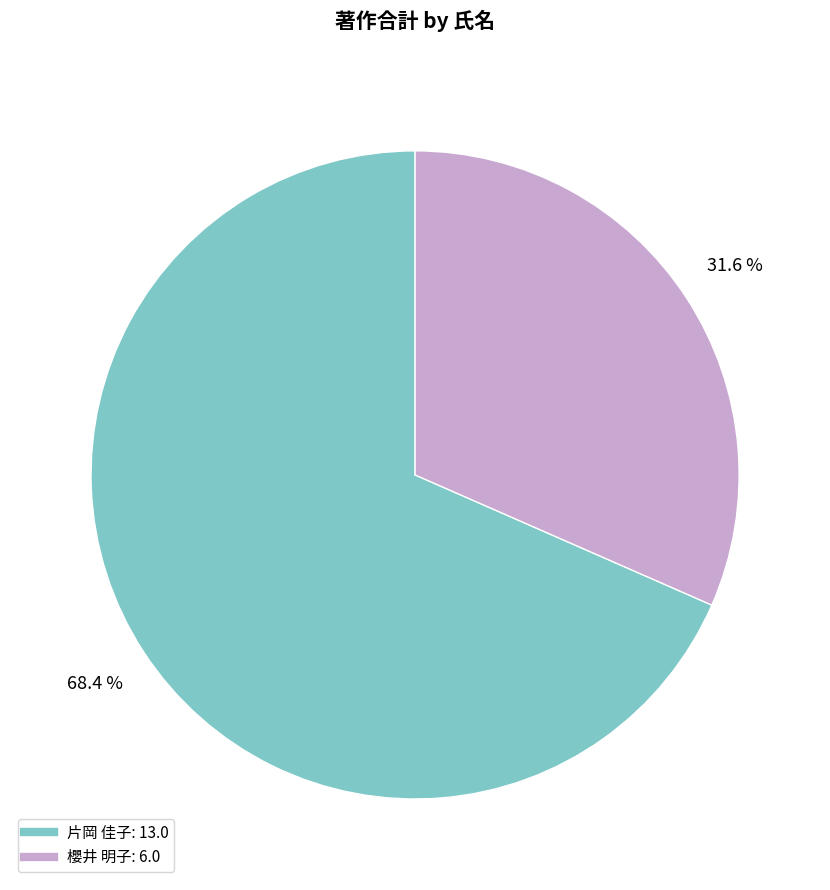

Rank the categories by value from lowest to highest.

櫻井 明子, 片岡 佳子